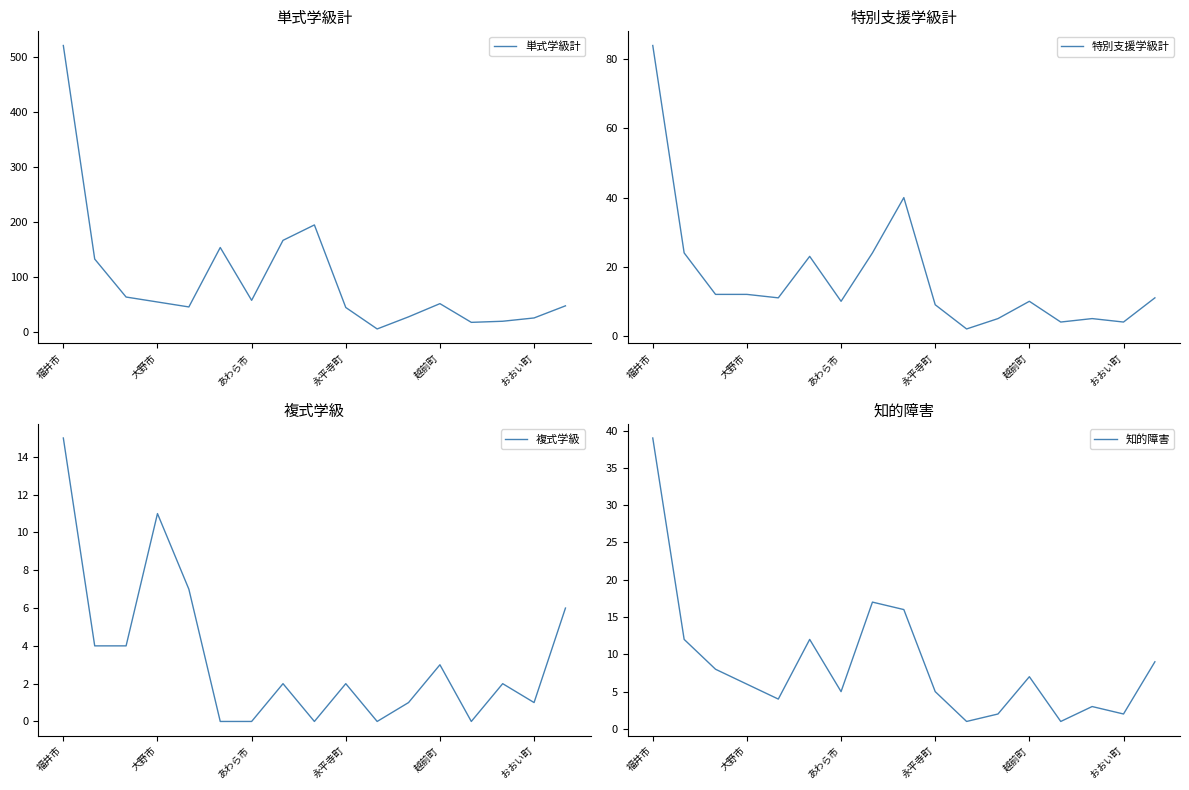

What value does the 単式学級計 series have at おおい町?

26